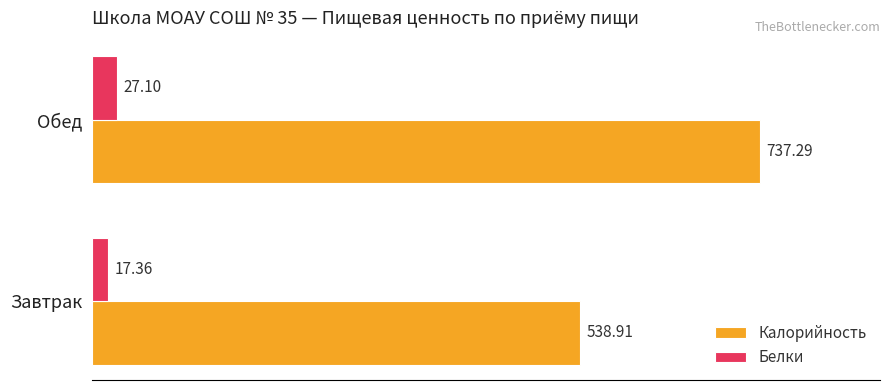

Is the value of Калорийность at Завтрак greater than the value of Белки at Обед?

Yes